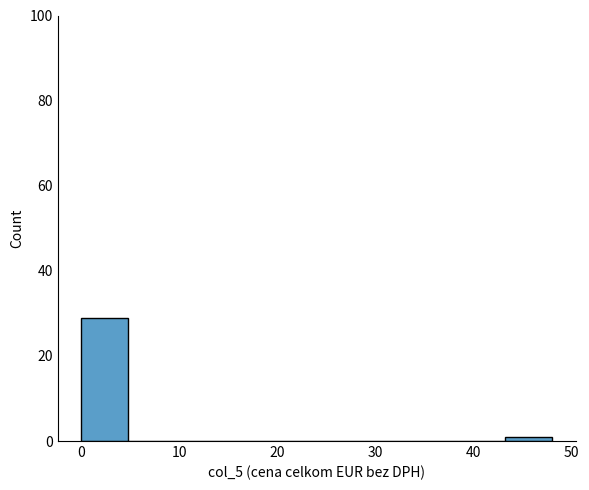

Reading left to right, transcribe this chart: for each bar, give the range it covers on the x-axis and its height. Neither the bar edges nor the heights are printed on the chart, so give them approximately, as read against the axes.

0.0 to 4.8: 30
4.8 to 9.6: 0
9.6 to 14.4: 0
14.4 to 19.2: 0
19.2 to 24.0: 0
24.0 to 28.8: 0
28.8 to 33.6: 0
33.6 to 38.4: 0
38.4 to 43.2: 0
43.2 to 48.0: under 2